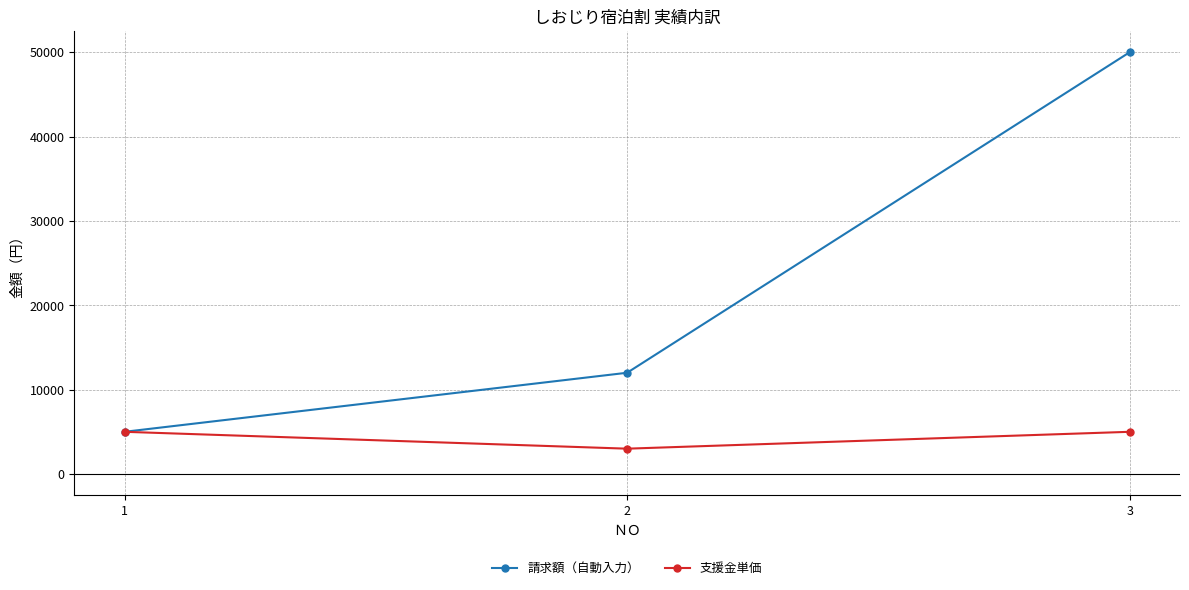

At which label does 請求額（自動入力） reach its peak?

3